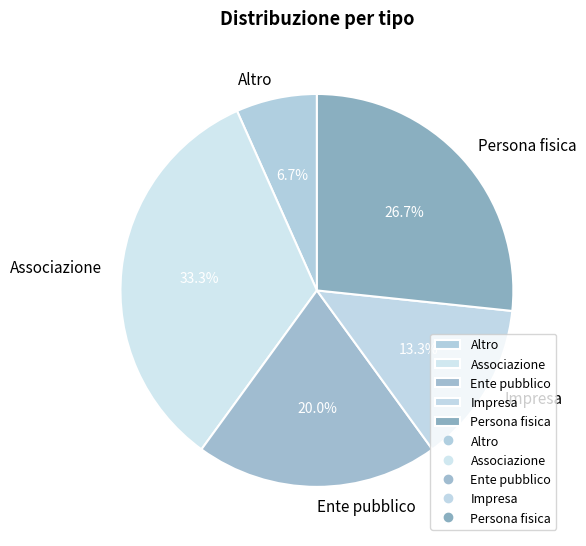

What is the smallest slice in the pie chart?

Altro